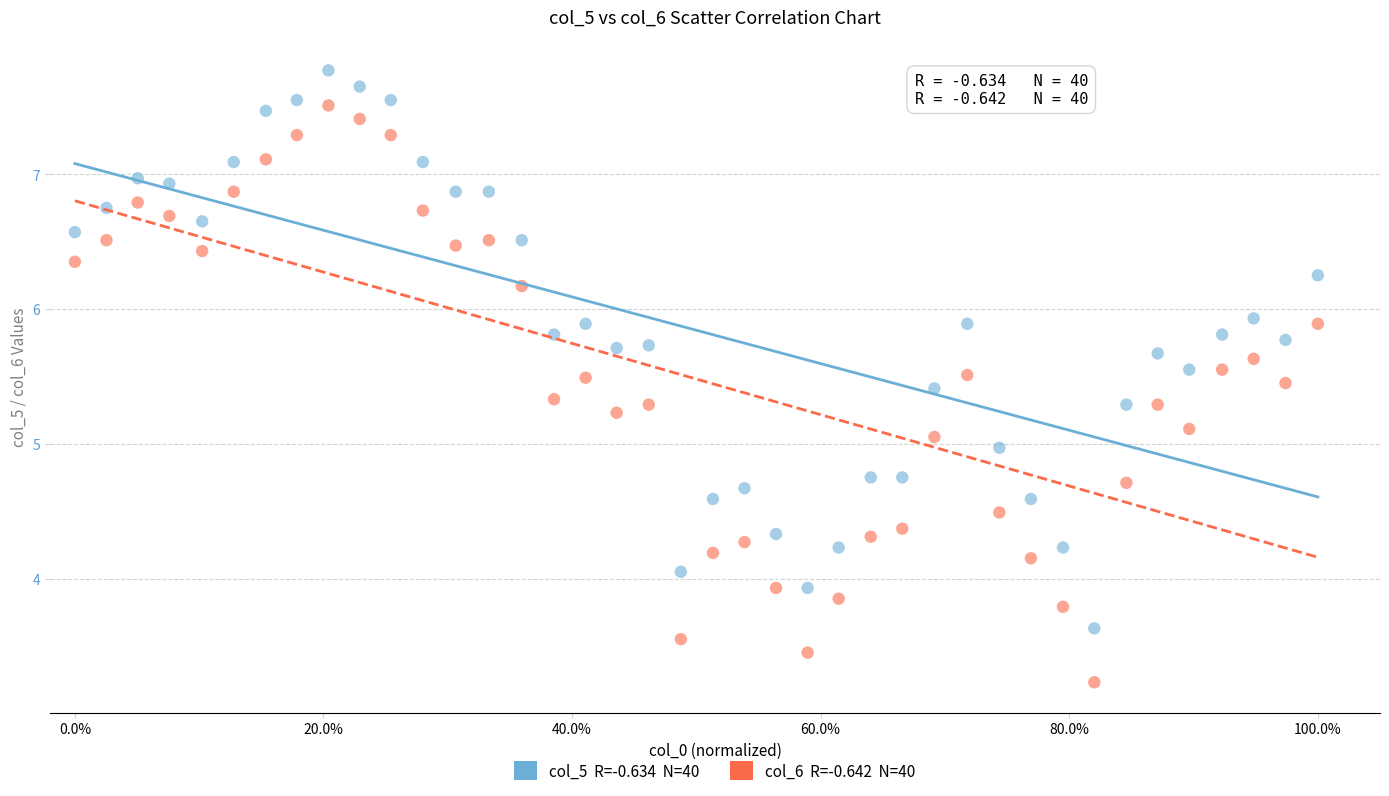

Across all data points, what is the range of Y values (max minus min)?

4.5